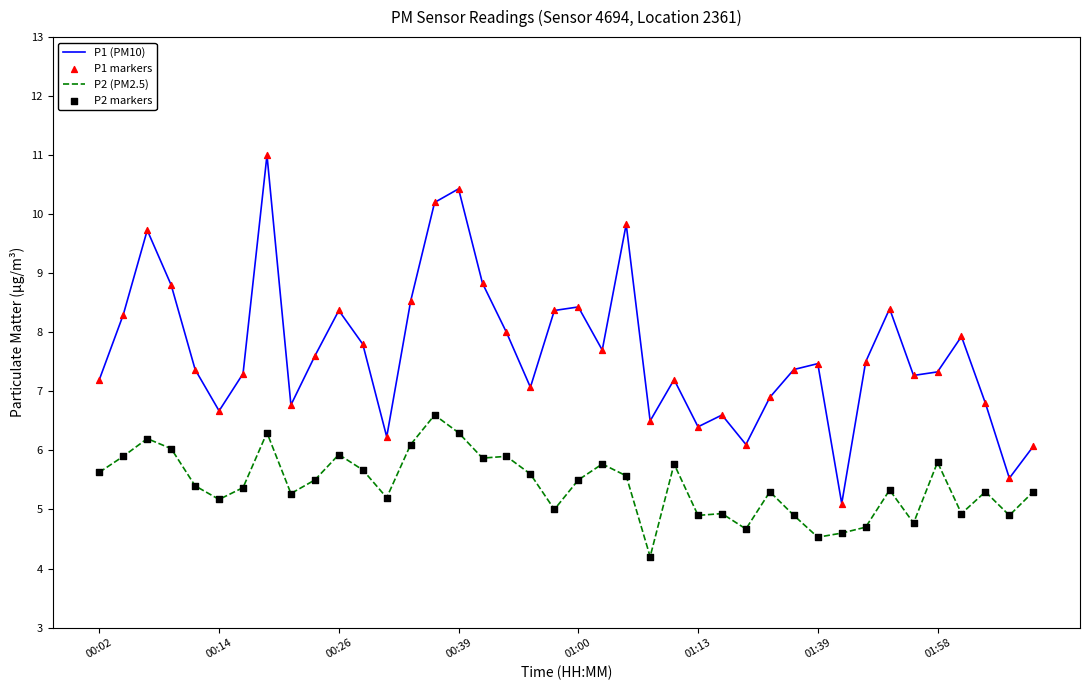

Which series has the largest total across all categories?

P1 (PM10)